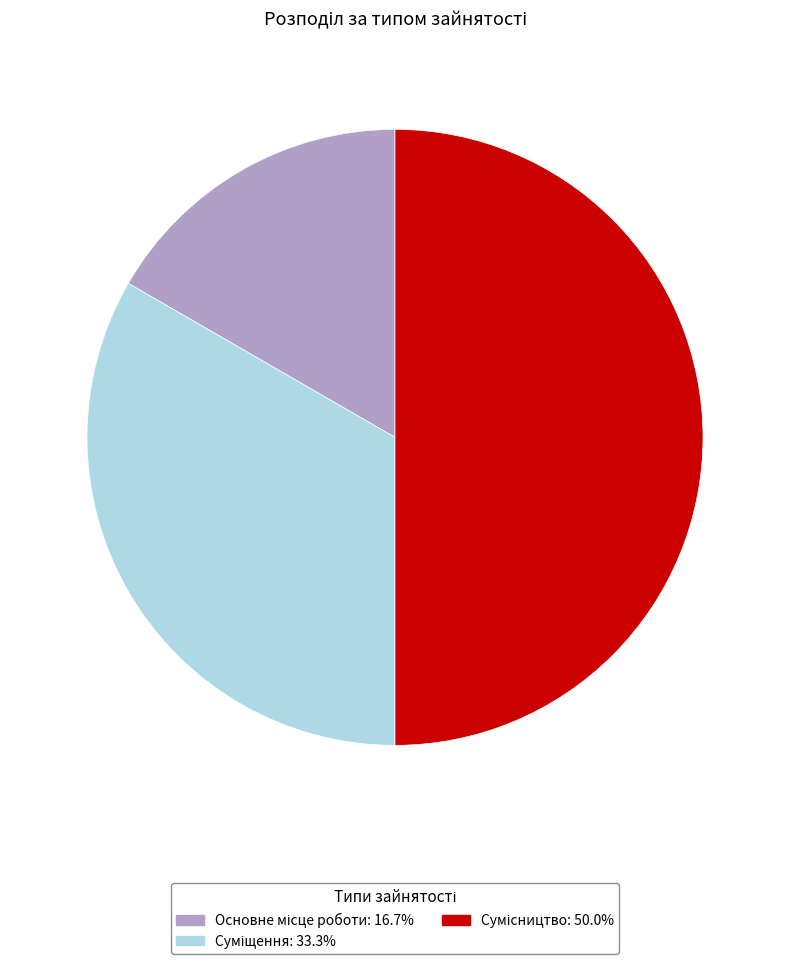

How many slices are in this pie chart?

3